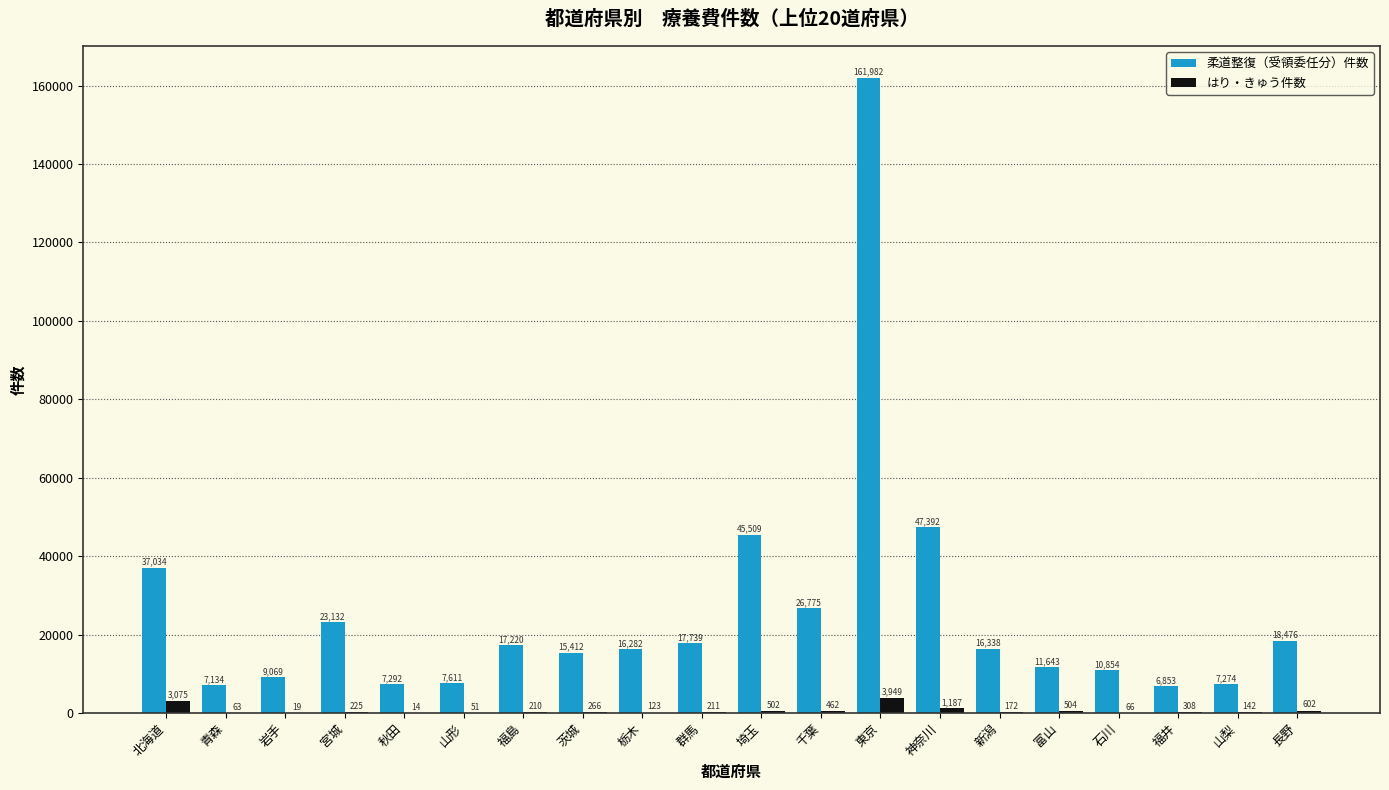

What is the sum of the 柔道整復（受領委任分）件数 values at 福井 and 石川?

17707